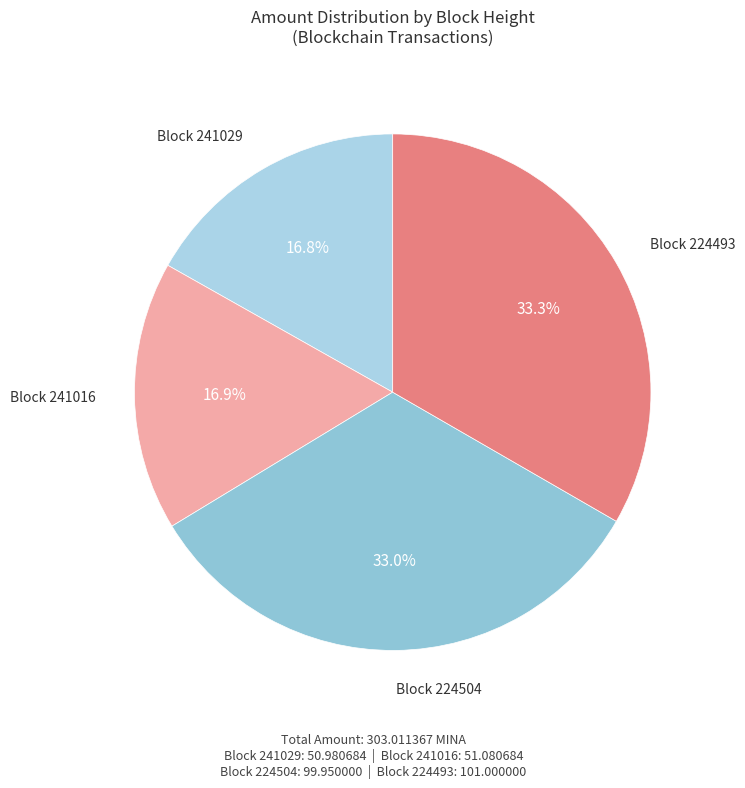

Is there any slice that represents more than half of the pie?

No